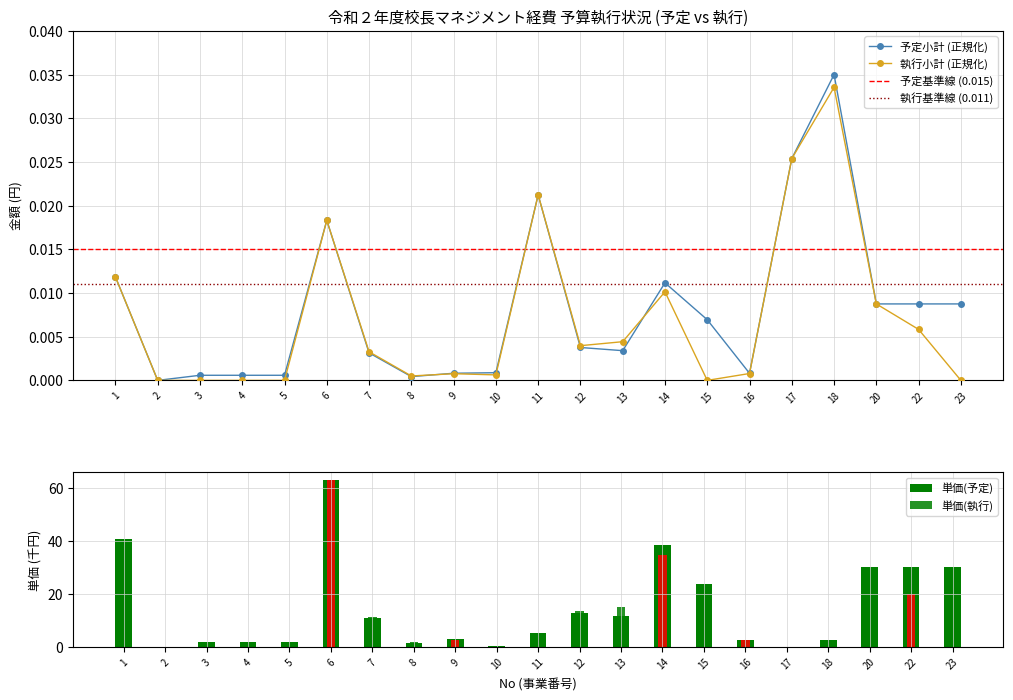

At how many categories does at least one series exceed 0?

20